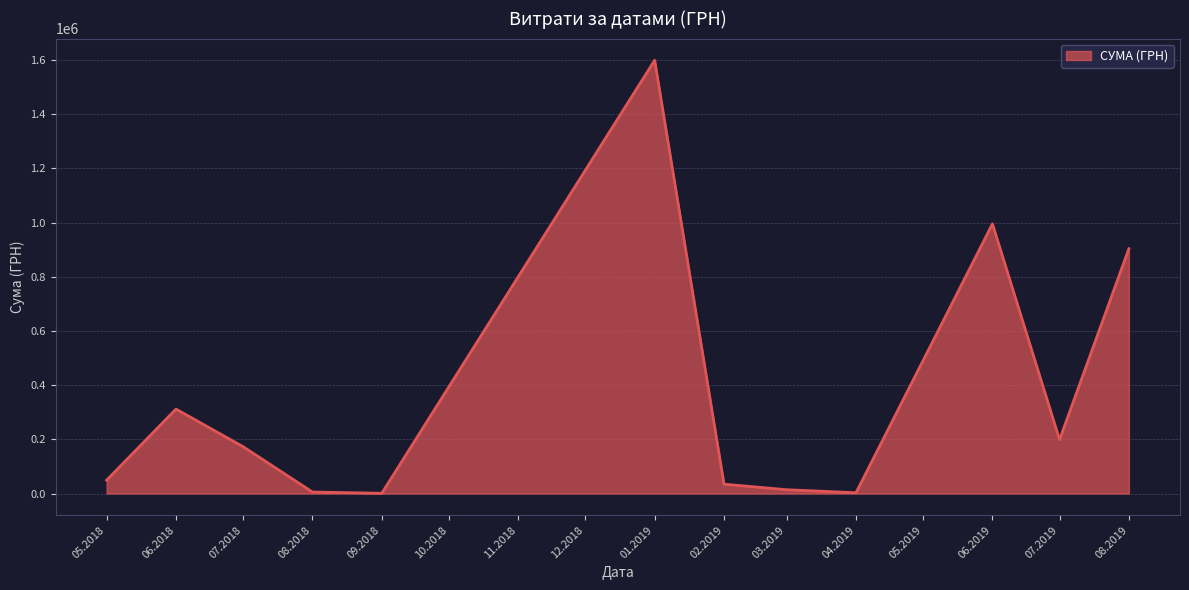

What is the difference between the maximum and minimum values?

1598549.9